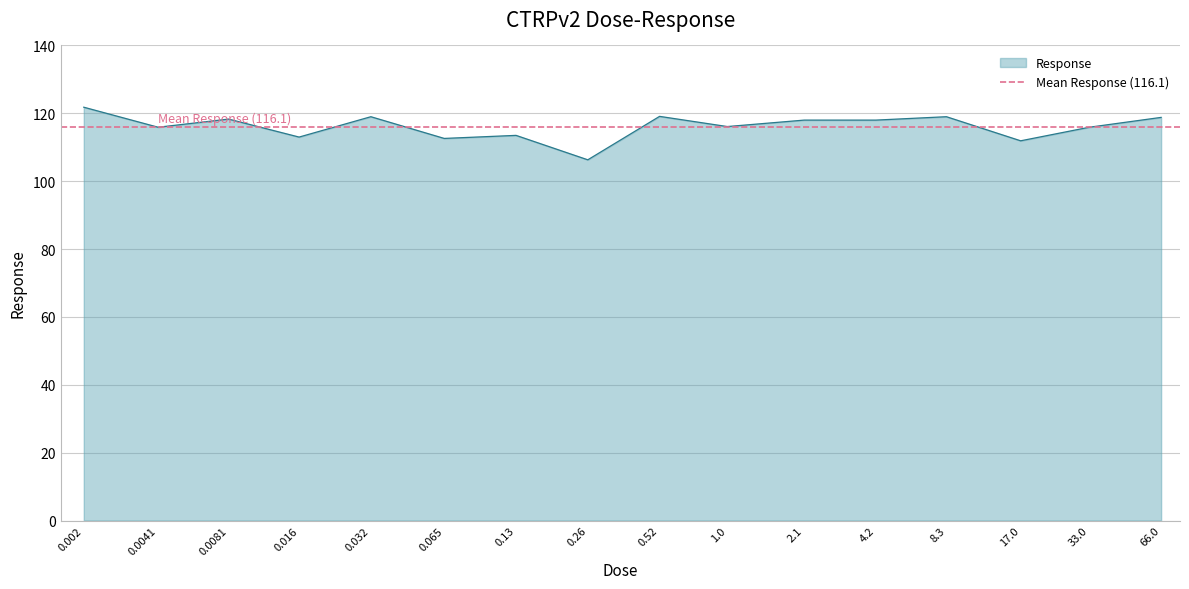

What is the average value?

116.1